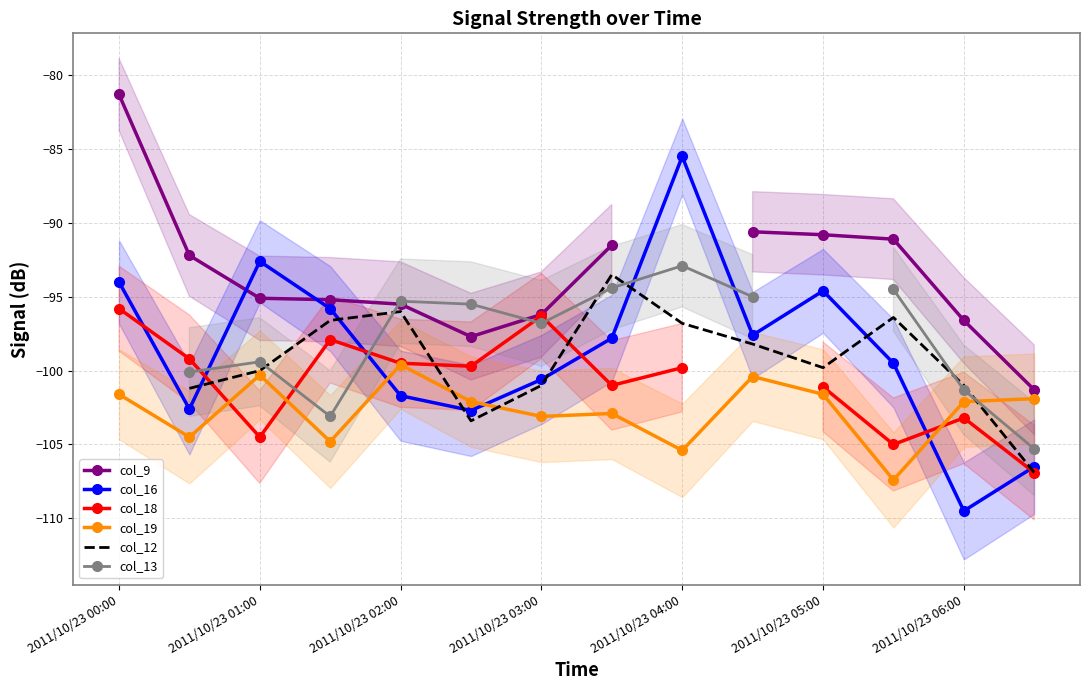

How many interior local valleys does the col_16 series have?

4